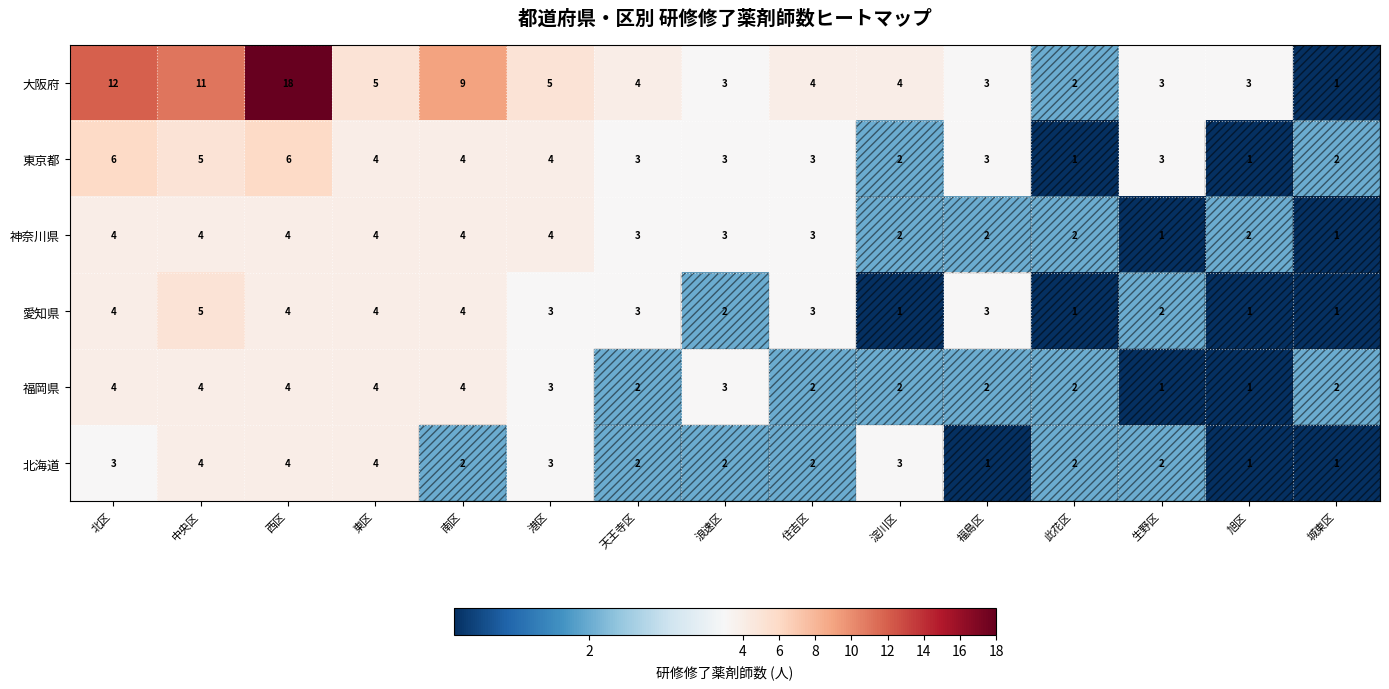

The value of 大阪府 at 此花区 is 1. True or false?

False